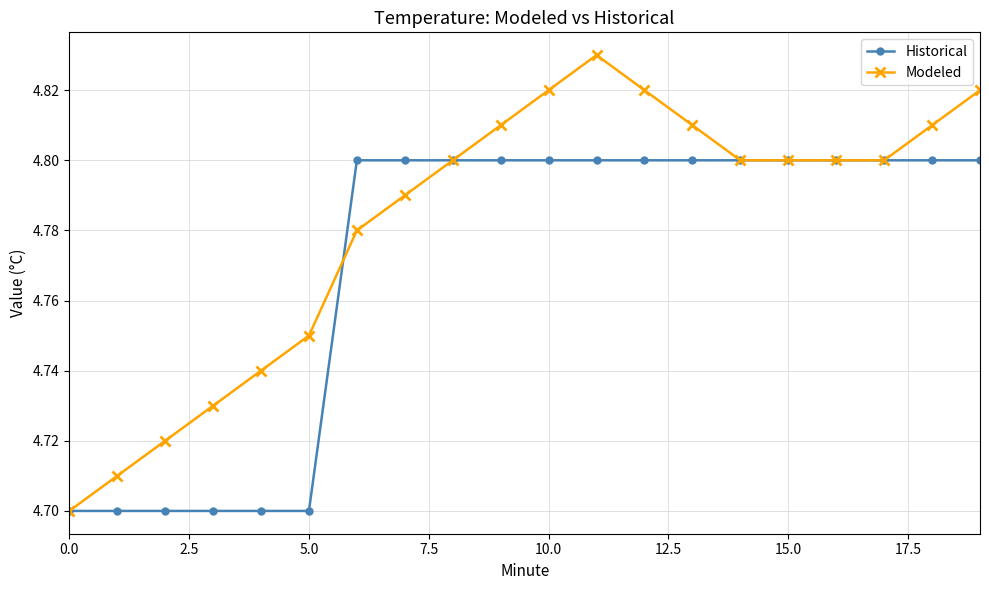

Which series has the largest total across all categories?

Modeled